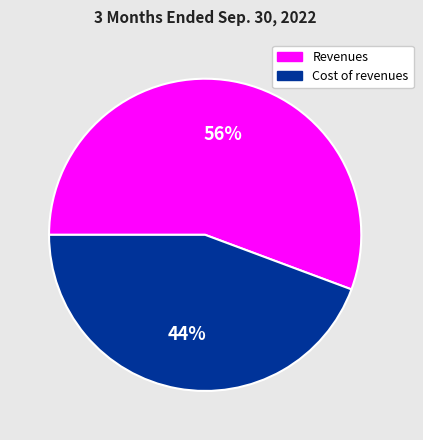

How many slices are in this pie chart?

2